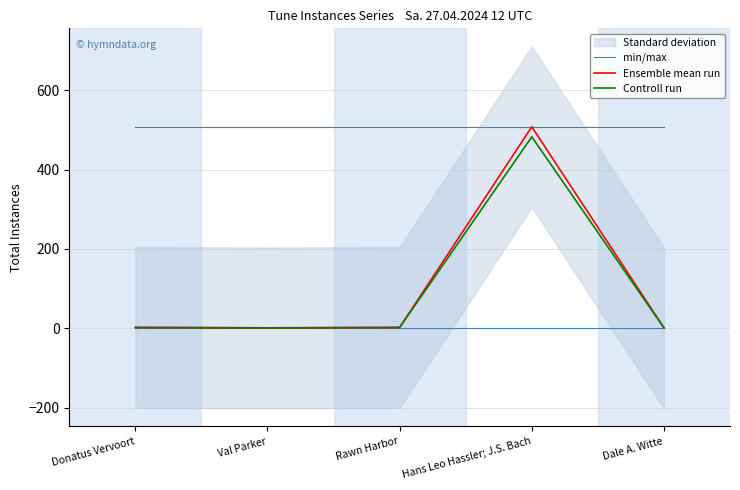

What is the spread (max minus min) of values at Hans Leo Hassler; J.S. Bach?

25.4